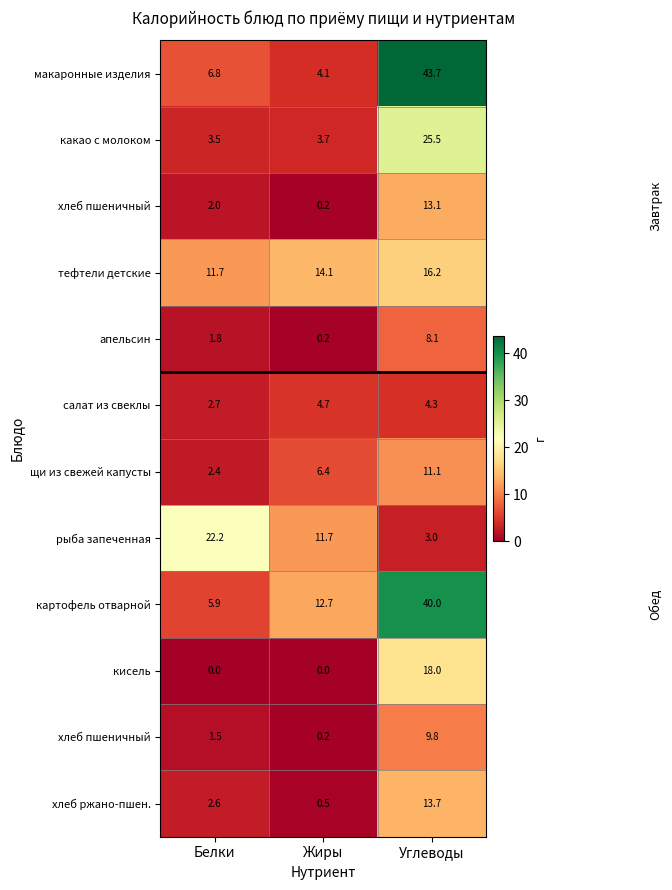

At which category is the sum across all series the highest?

Углеводы